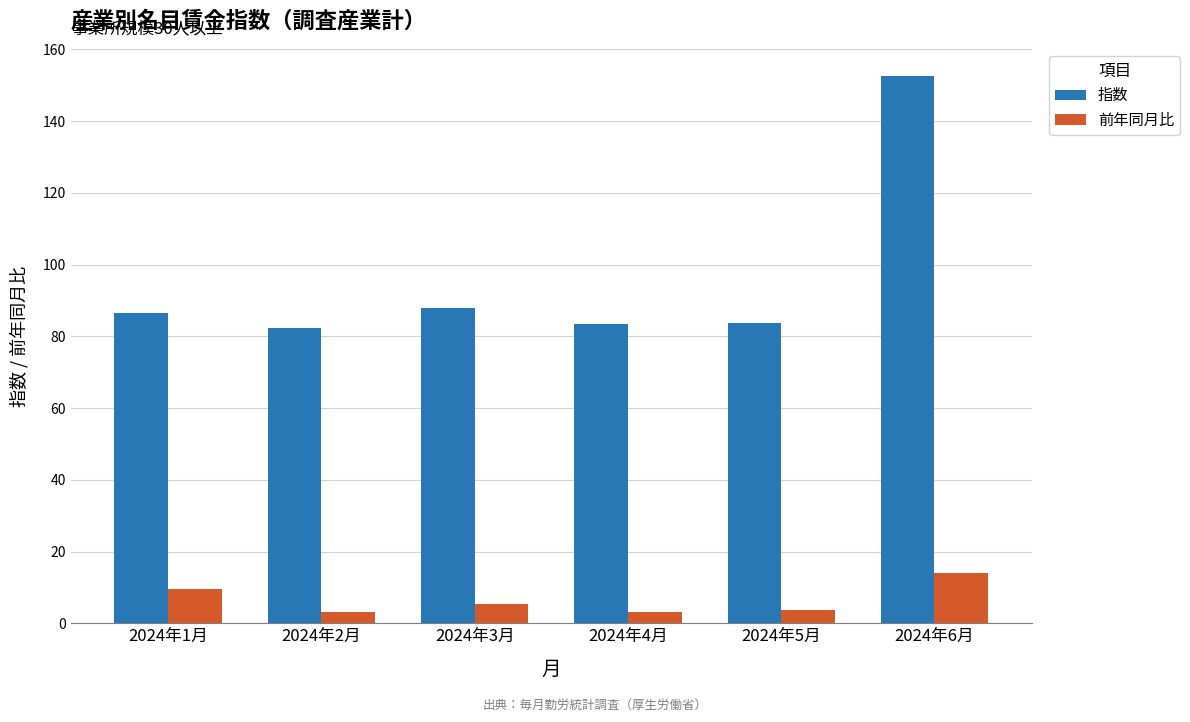

Is the value of 指数 at 2024年1月 greater than the value of 前年同月比 at 2024年5月?

Yes